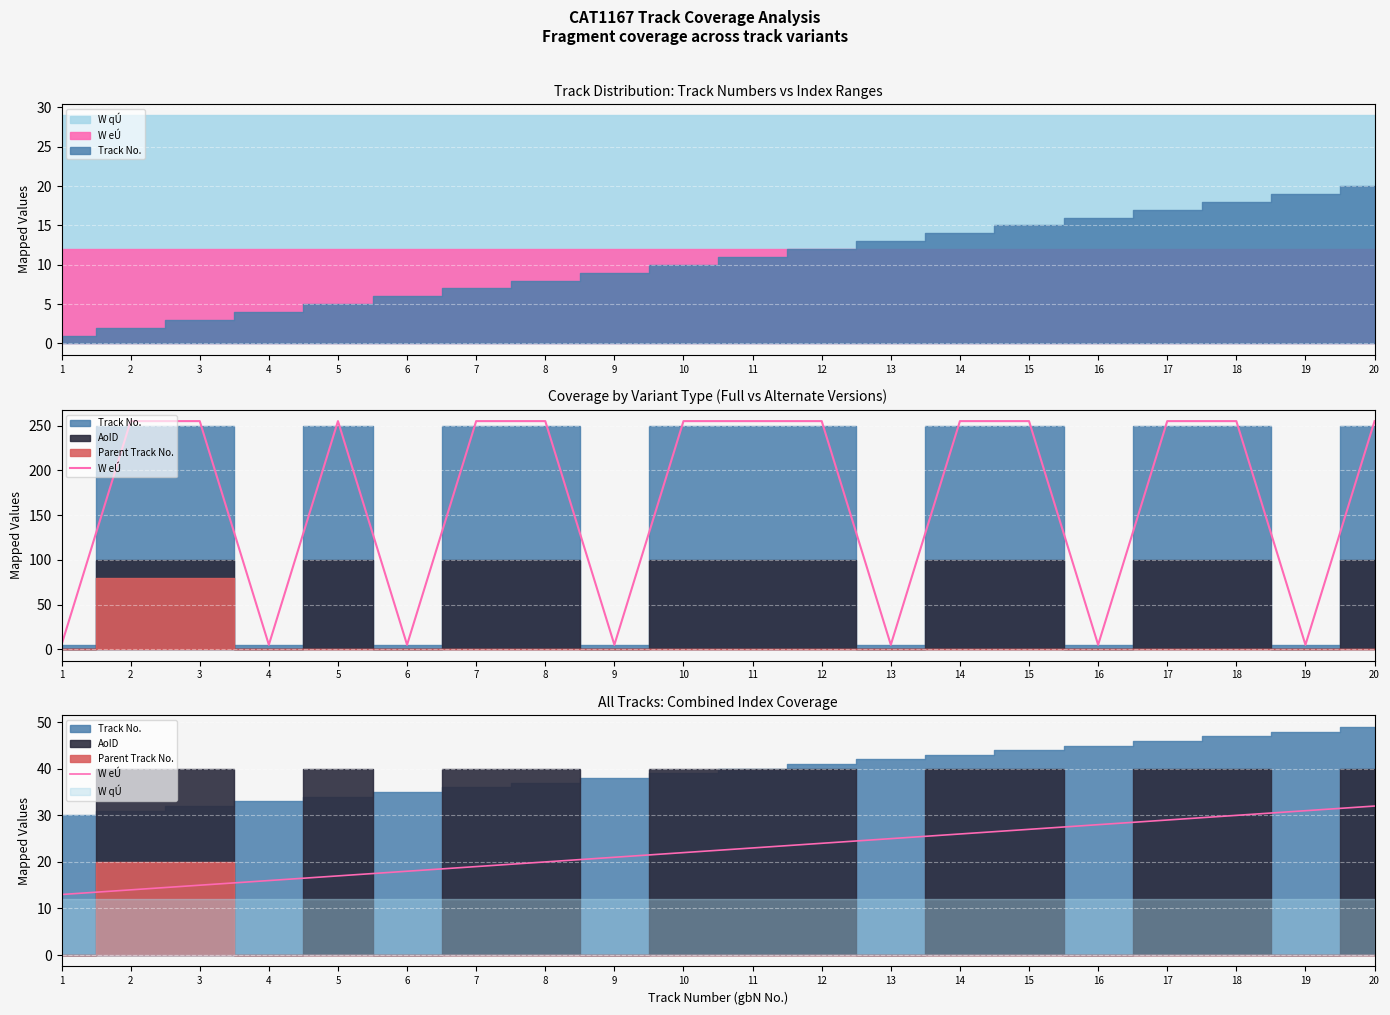

The chart shows a value of 26 at 14. True or false?

True